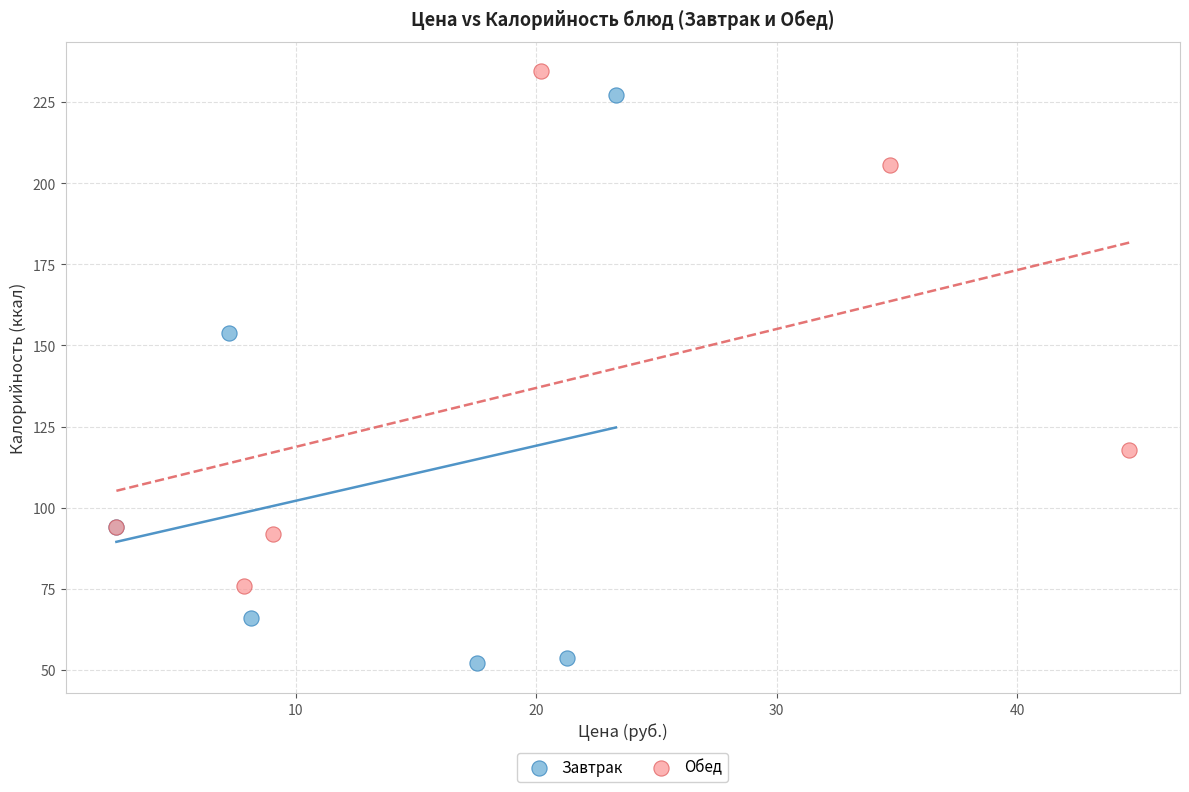

Which series has the largest Y range (max minus min)?

Завтрак